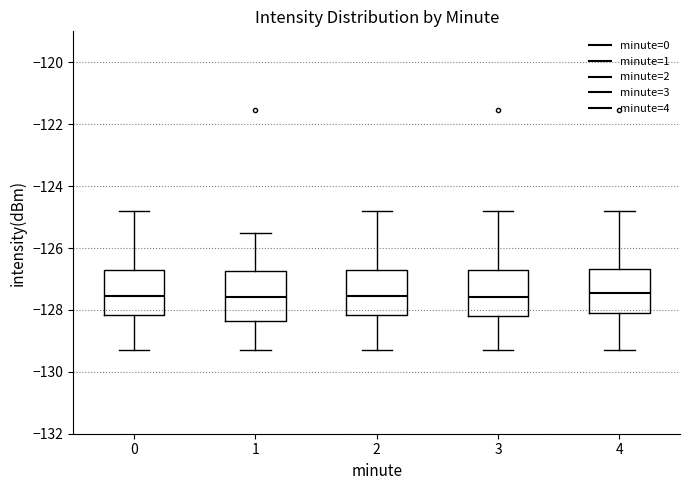

Reading left to right, read every box against the y-axis: the position of its median line, the range the box covers, and the ends of its whiskers. The values are not printed on the chart, so give them approximately, as read against the axis.

0: median -127.6, box -128.2 to -126.8, whiskers -129.2 to -124.8
1: median -127.6, box -128.4 to -126.8, whiskers -129.2 to -125.6
2: median -127.6, box -128.2 to -126.8, whiskers -129.2 to -124.8
3: median -127.6, box -128.2 to -126.6, whiskers -129.2 to -124.8
4: median -127.4, box -128.2 to -126.6, whiskers -129.2 to -124.8